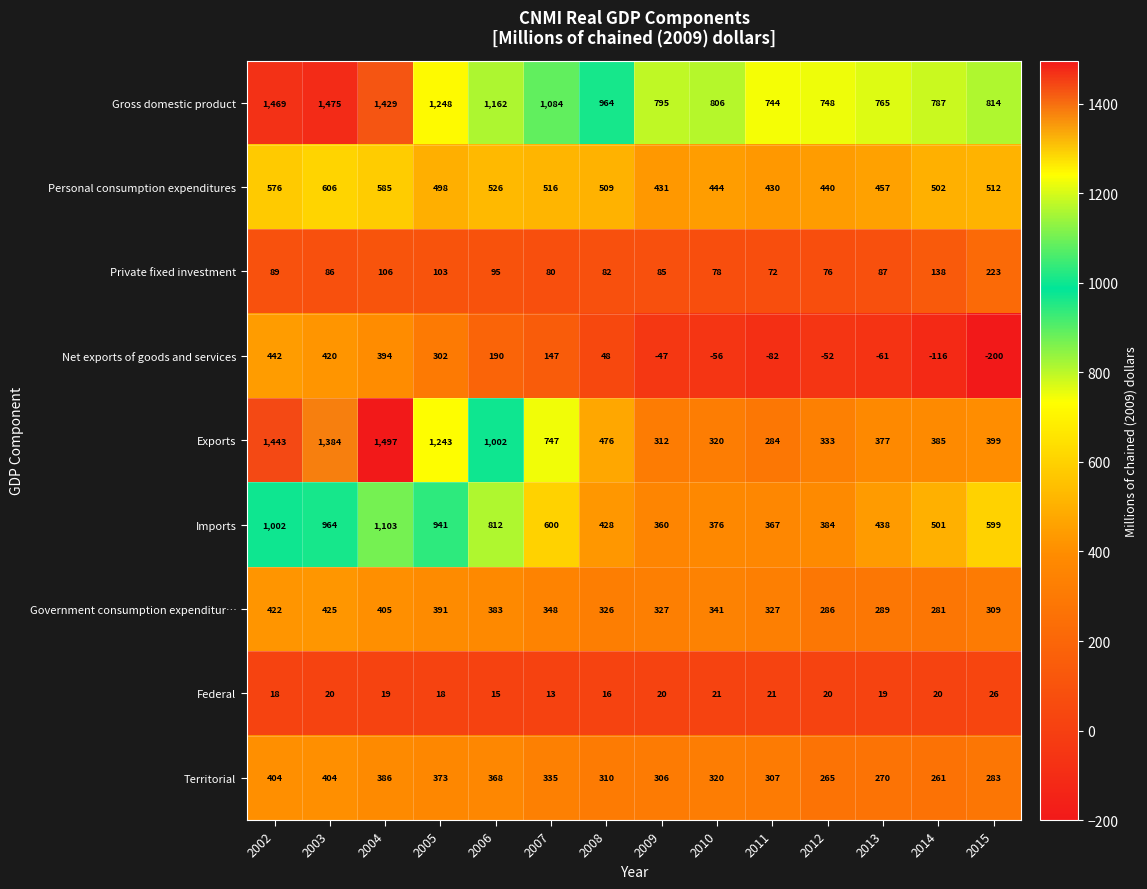

What is the total value across all series at 2008?

3159